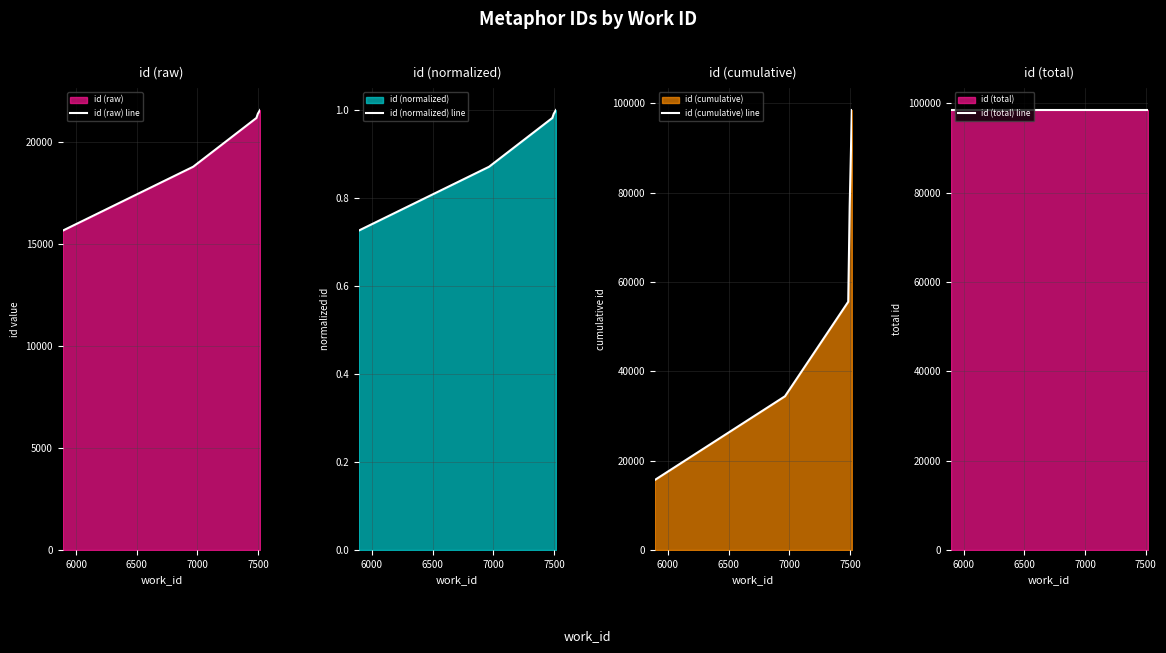

What is the difference between the maximum and minimum values in the id (cumulative) line series?

82881